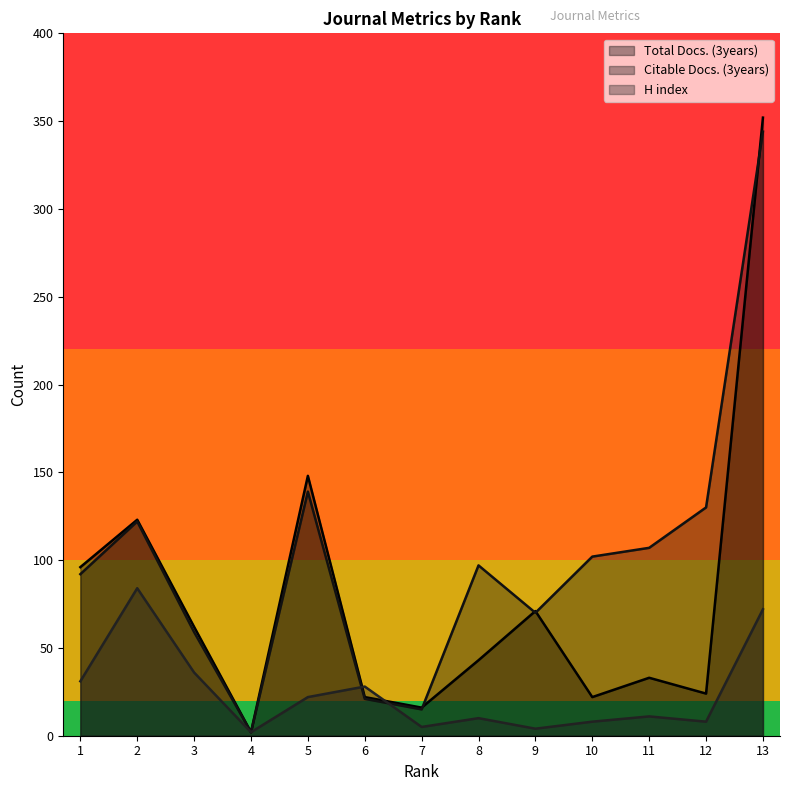

At which label does H index reach its peak?

2